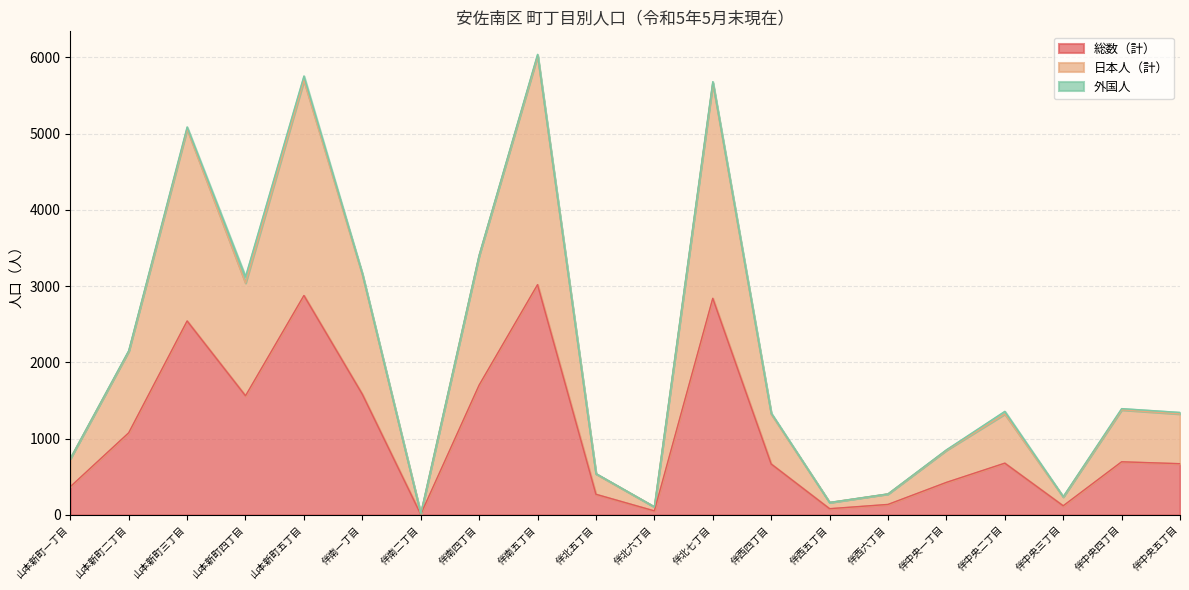

True or false: 総数（計） has a value of 668 at 伴西四丁目.

True